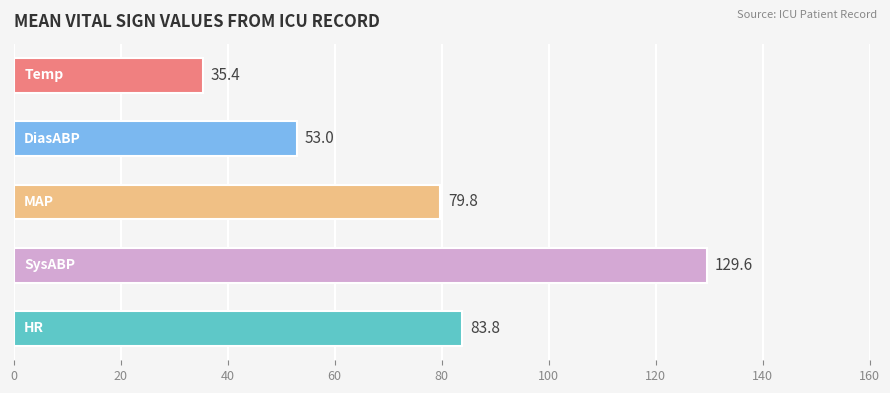

What is the minimum value shown in the chart?

35.4